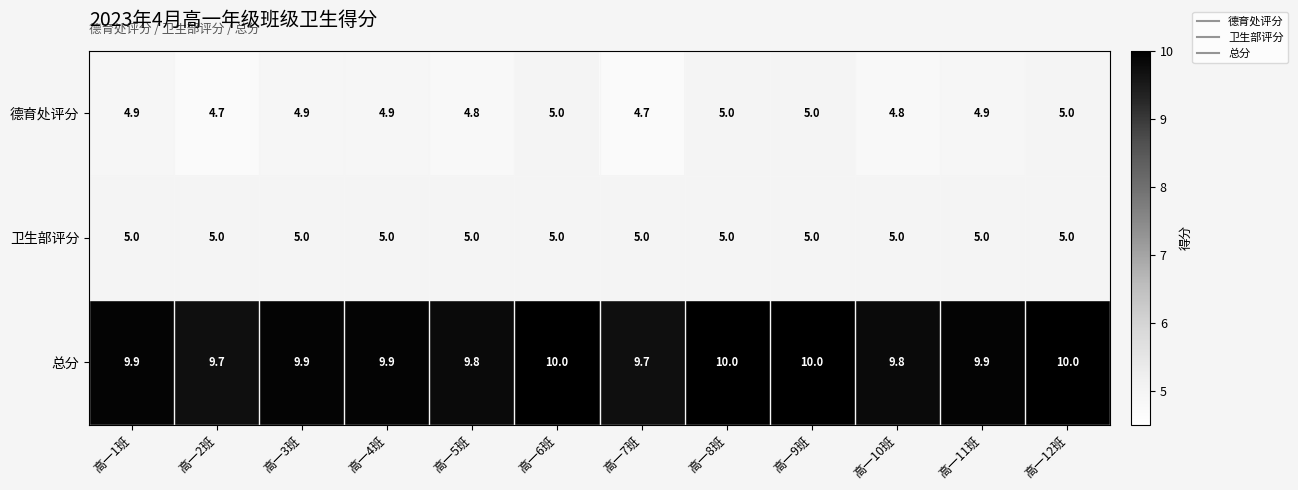

How many 总分 values are between 9 and 10?

12